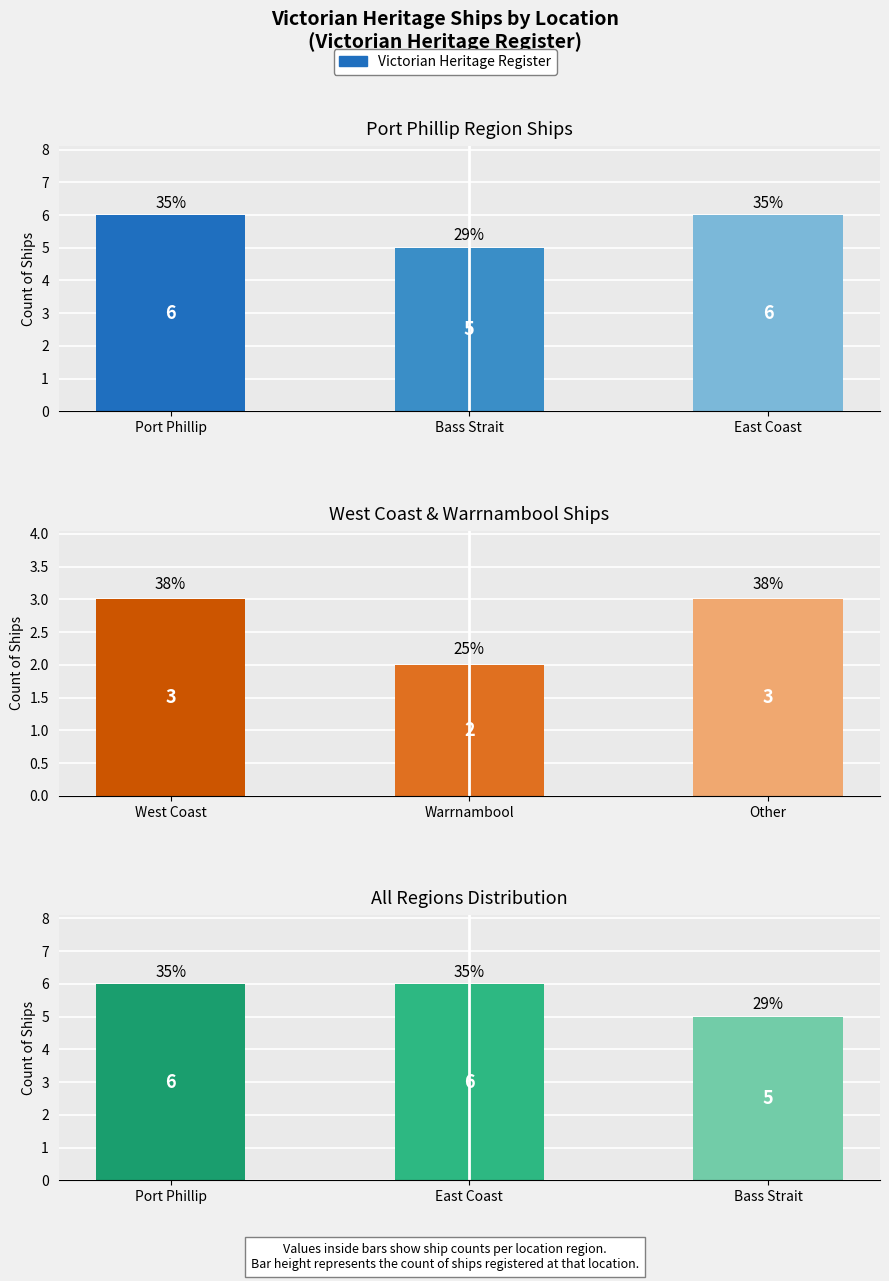

What is the value of the 3rd bar from the left?

5